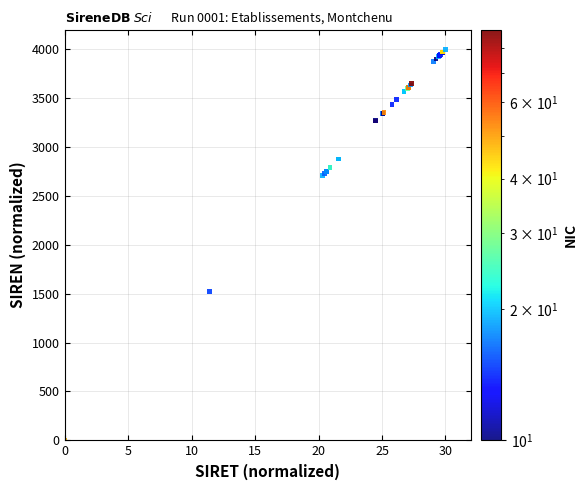

What Y value in the scatter plot is closest to 2000?

1525.2